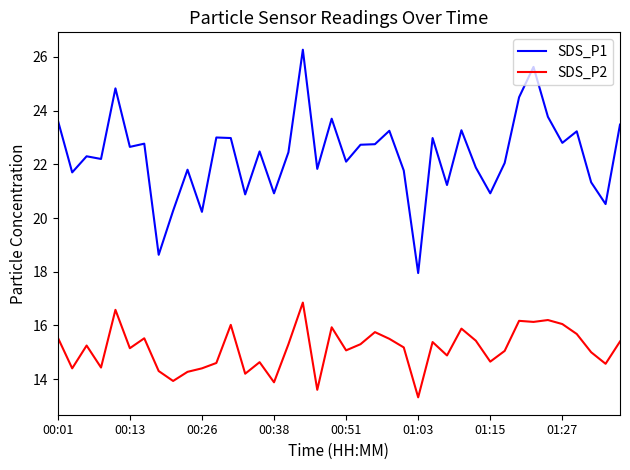

True or false: SDS_P2 and SDS_P1 intersect in this chart.

False